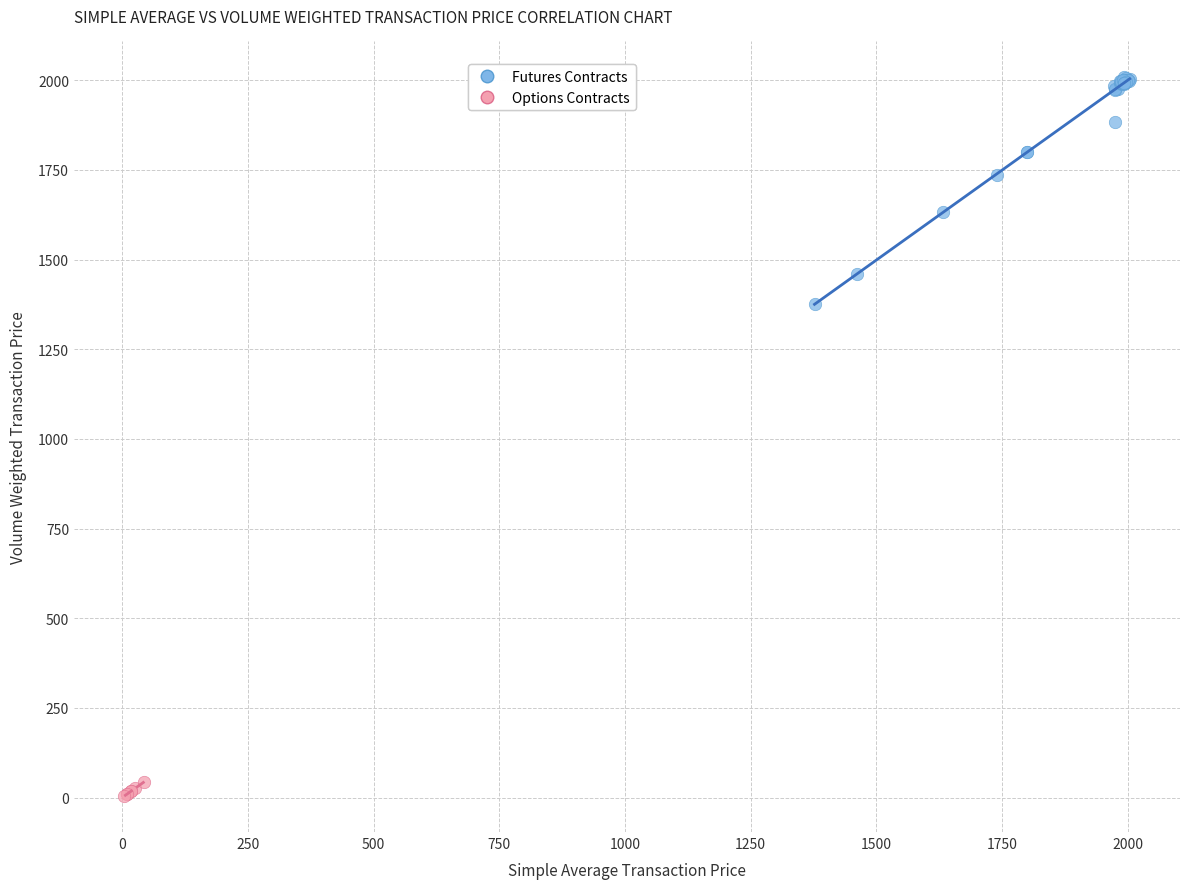

Which series has the largest Y range (max minus min)?

Futures Contracts